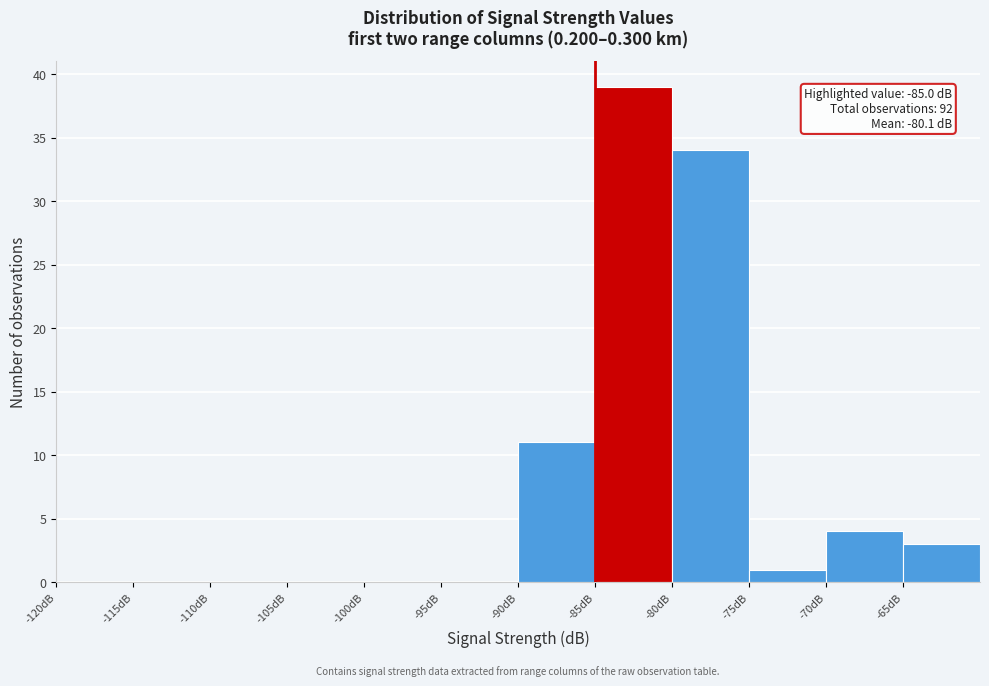

Which range on the x-axis has the tallest bar?

-85 to -80